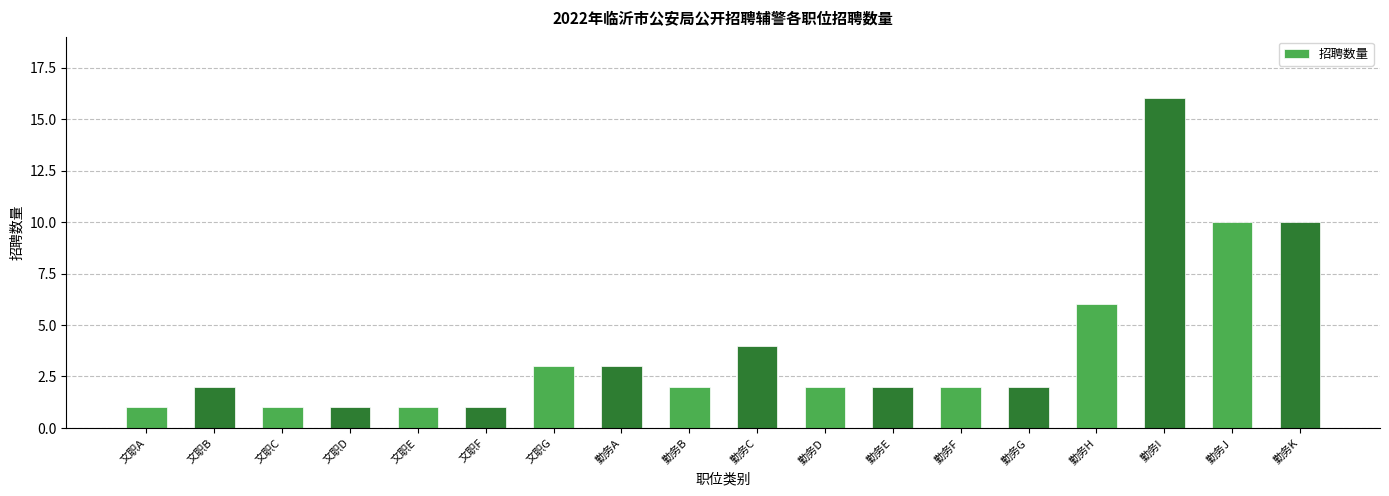

How many distinct data groups are displayed?

1